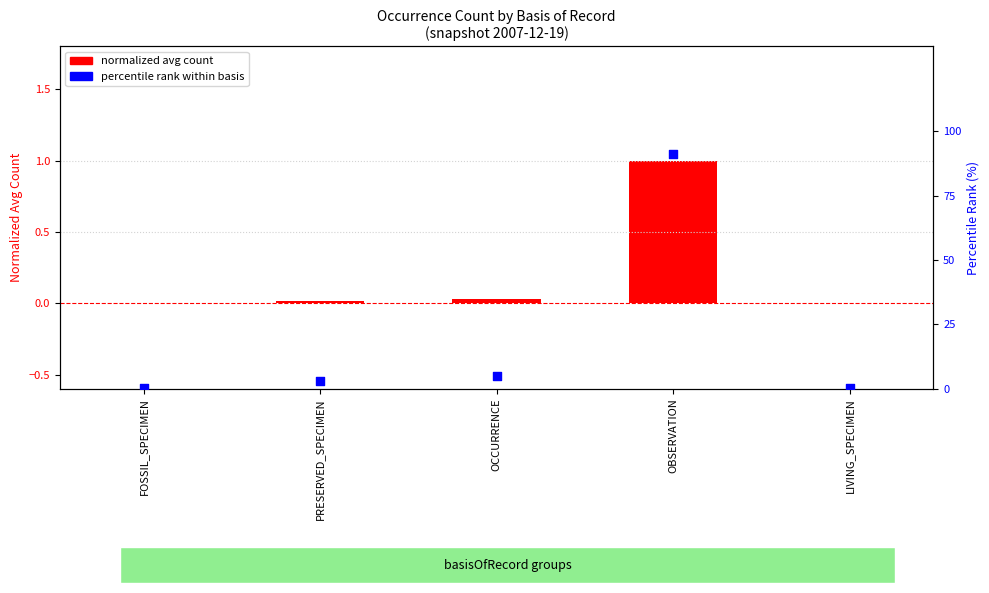

Is the value of percentile rank within basis at LIVING_SPECIMEN greater than the value of normalized avg count at PRESERVED_SPECIMEN?

Yes